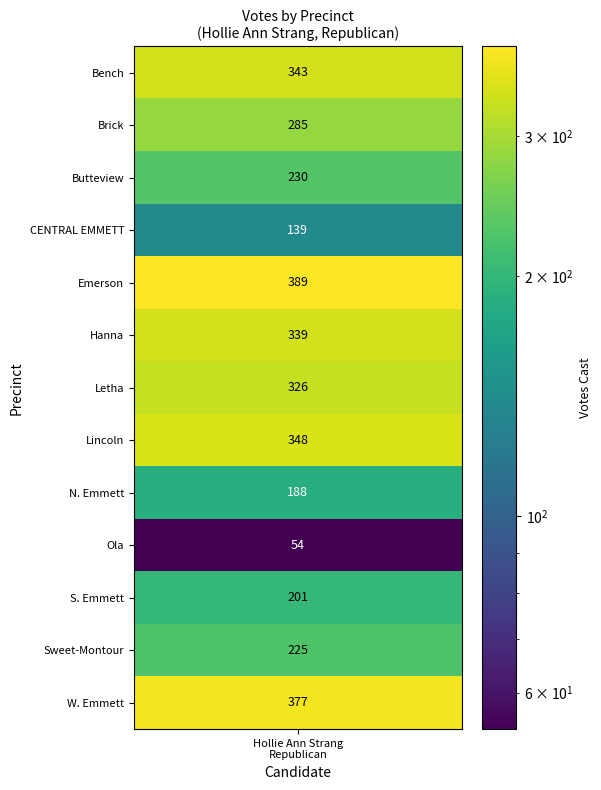

Reading right to left, what are all the values shown in this chart?

377	225	201	54	188	348	326	339	389	139	230	285	343